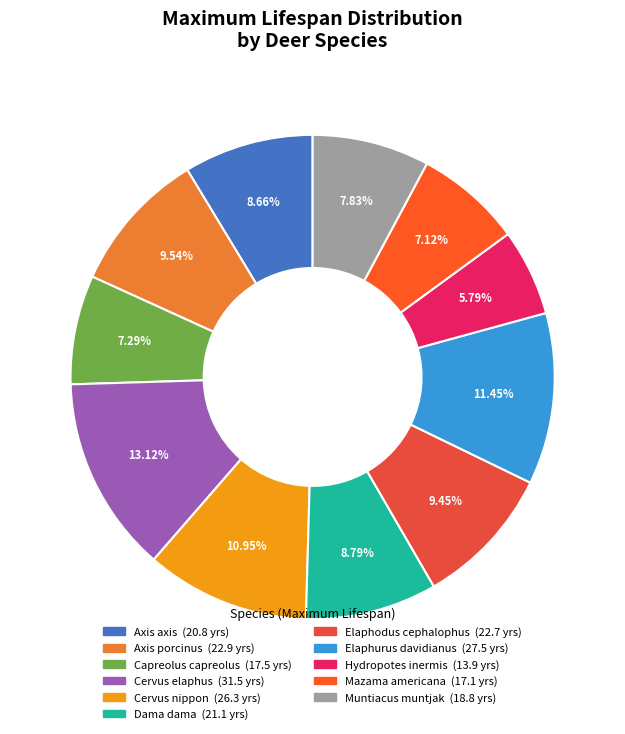

To the nearest percent, what percentage of the pie is Elaphodus cephalophus?

9%